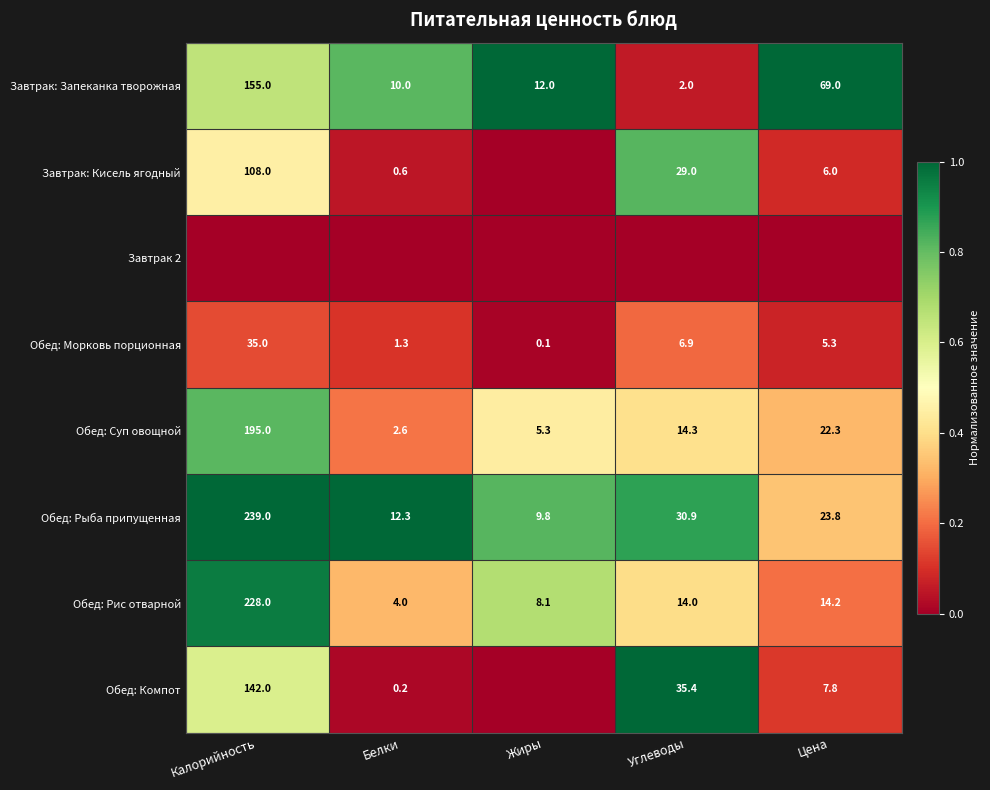

At which label is Обед: Суп овощной closest to 98?

Цена